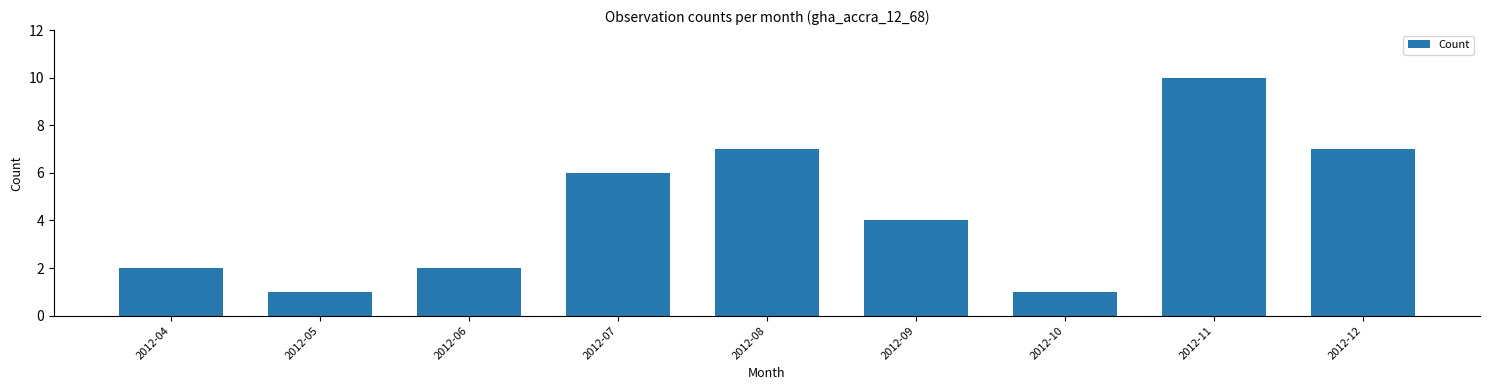

What is the average value?

4